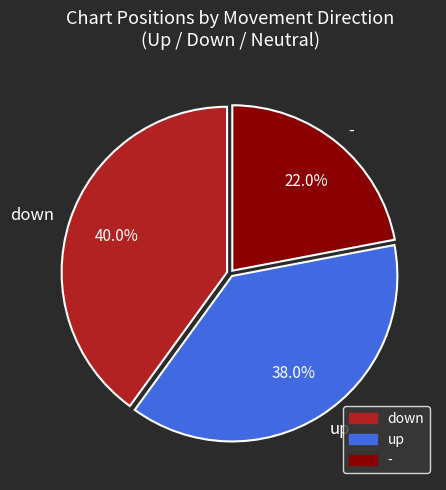

Which category has the smallest portion of the pie?

-